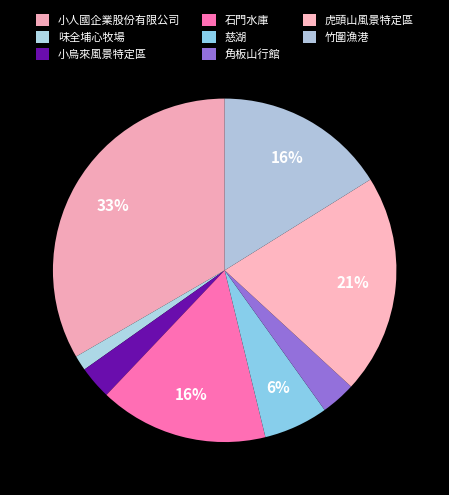

Count the number of slices in the pie.

8